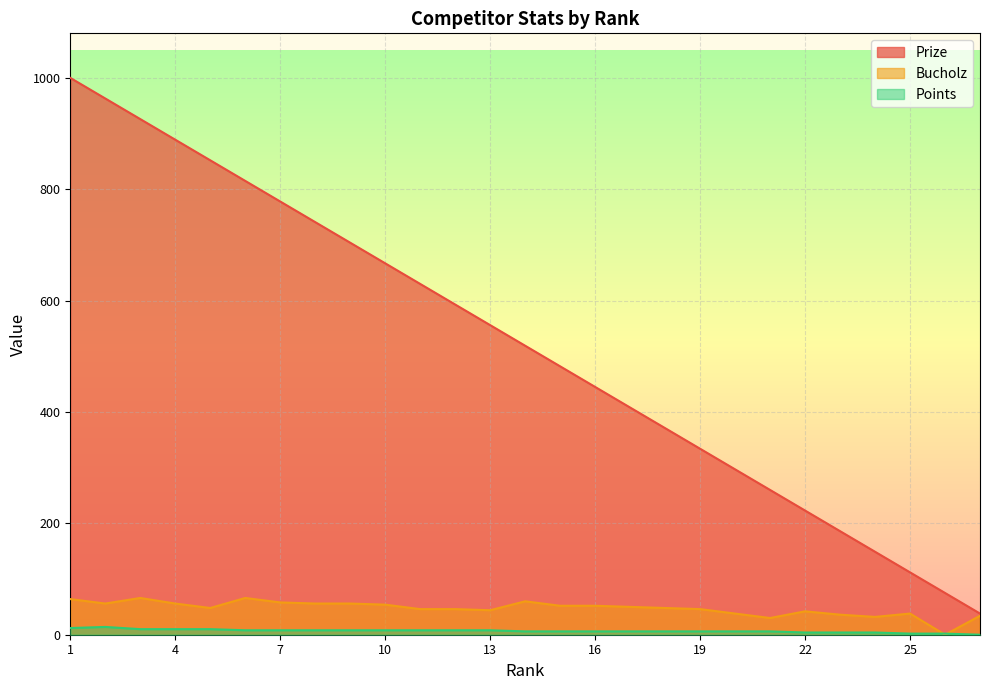

What is the approximate value of Points at 9, to the nearest 5?

10